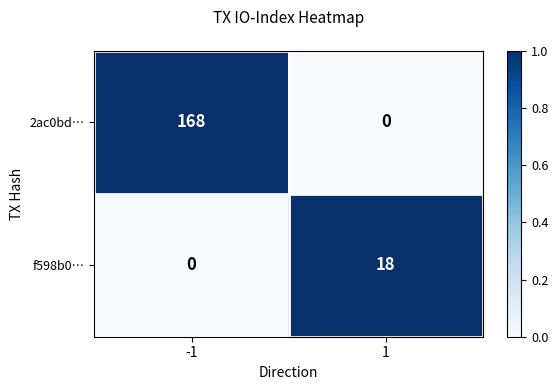

Between -1 and 1, which series saw the biggest shift?

2ac0bd…